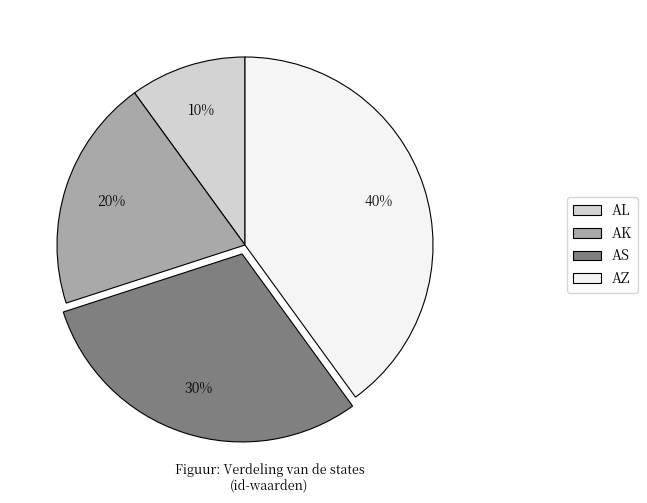

Approximately how many times larger is the value at AZ compared to AL?

4.0